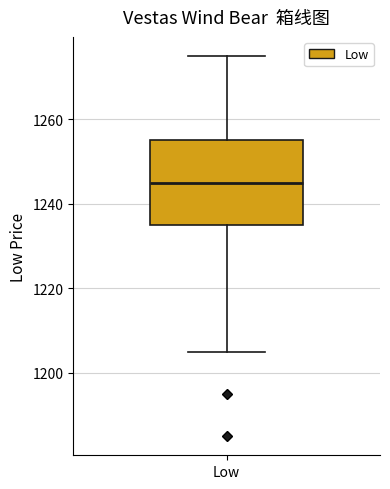

Transcribe this box plot: give where the median line is, the range the box spans, and where the two whiskers end, as read against the y-axis. The values are not printed on the chart, so give them approximately, as read against the axis.

median 1246, box 1236 to 1256, whiskers 1206 to 1276